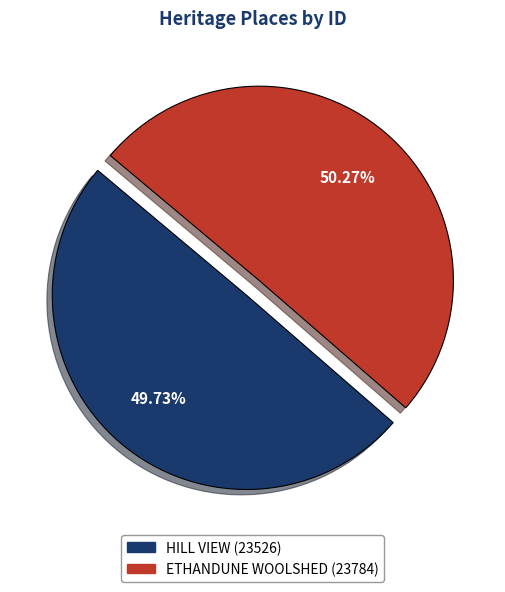

Which category has the biggest portion of the pie?

ETHANDUNE WOOLSHED